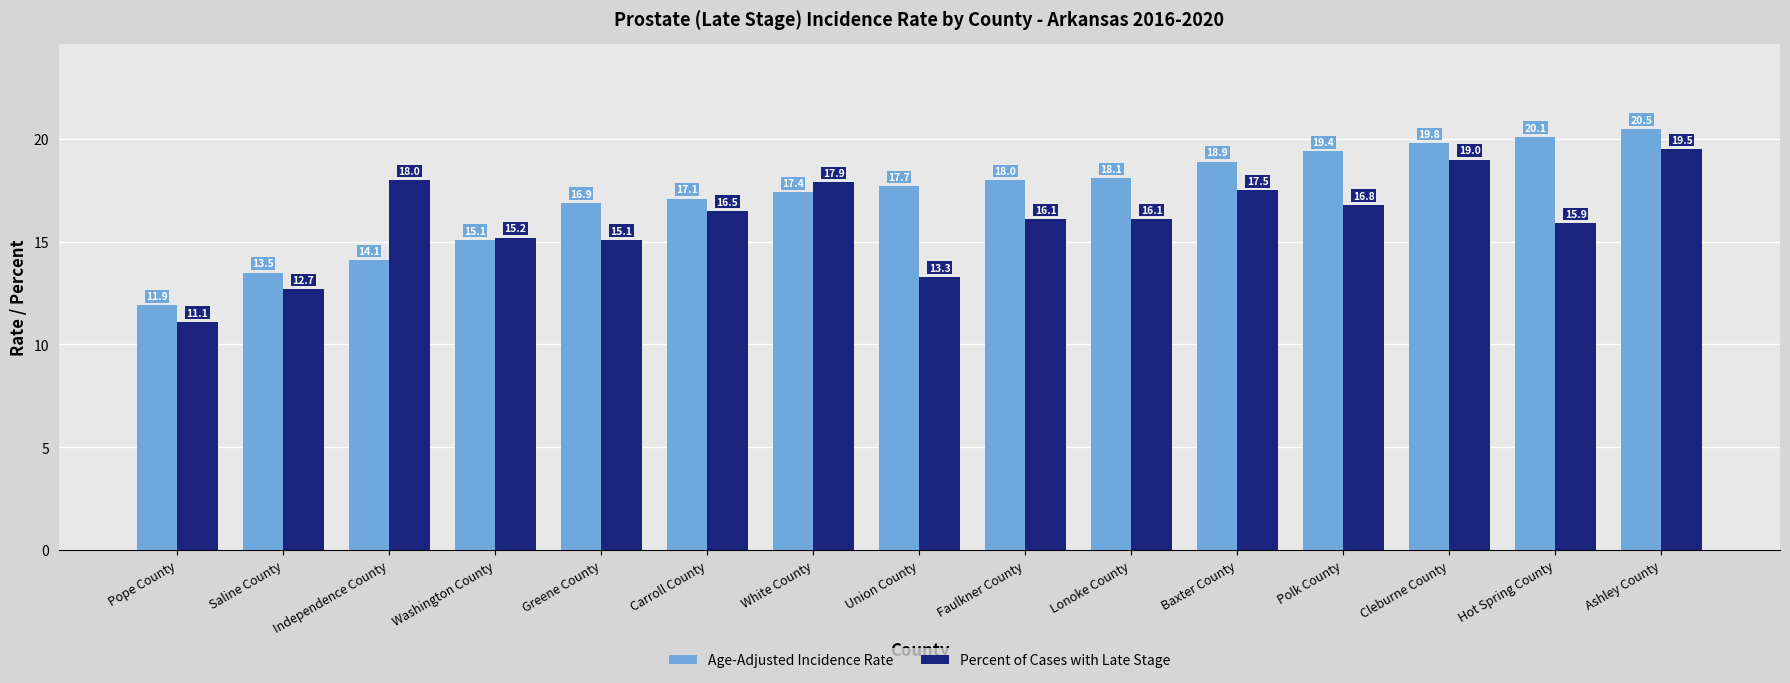

The value of Percent of Cases with Late Stage at Washington County is 15.2. True or false?

True